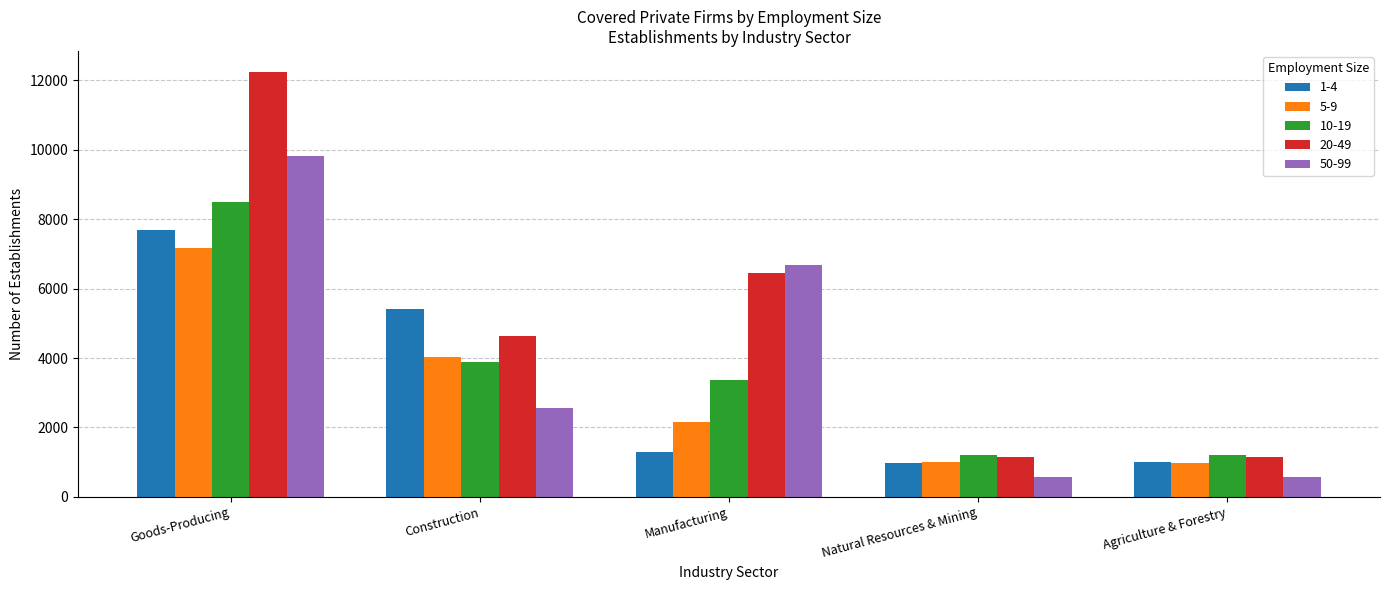

How many data points in 20-49 are less than 4638?

2